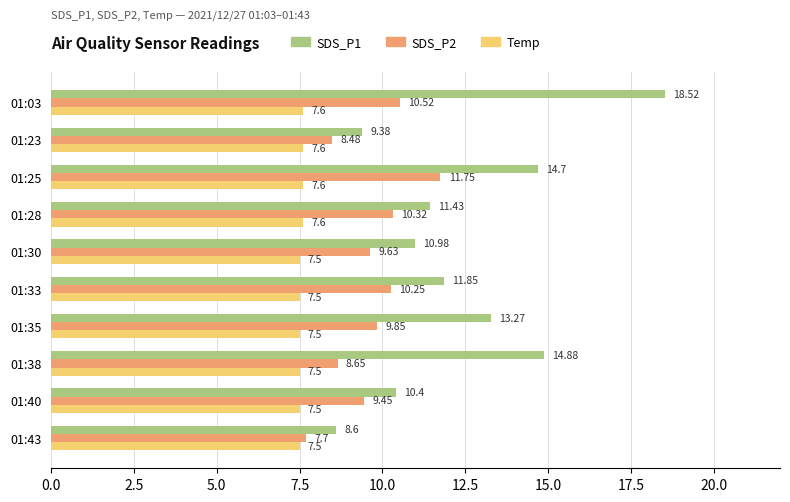

What is the sum of the SDS_P2 values at 01:03 and 01:25?

22.3